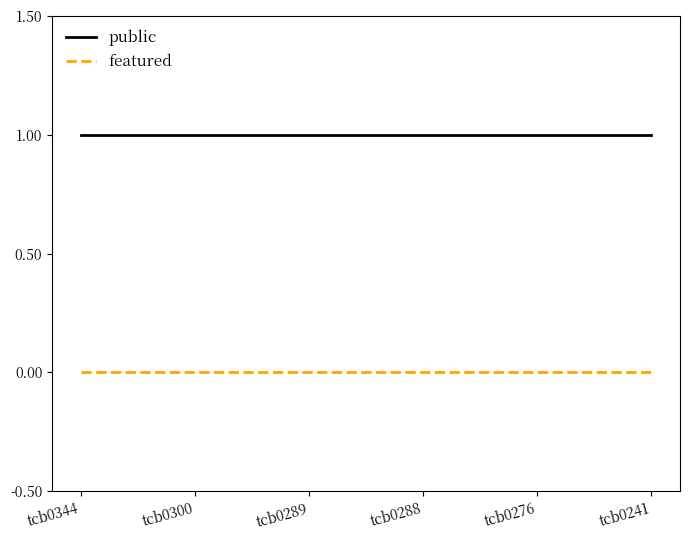

Is the value of featured at tcb0344 greater than the value of public at tcb0288?

No